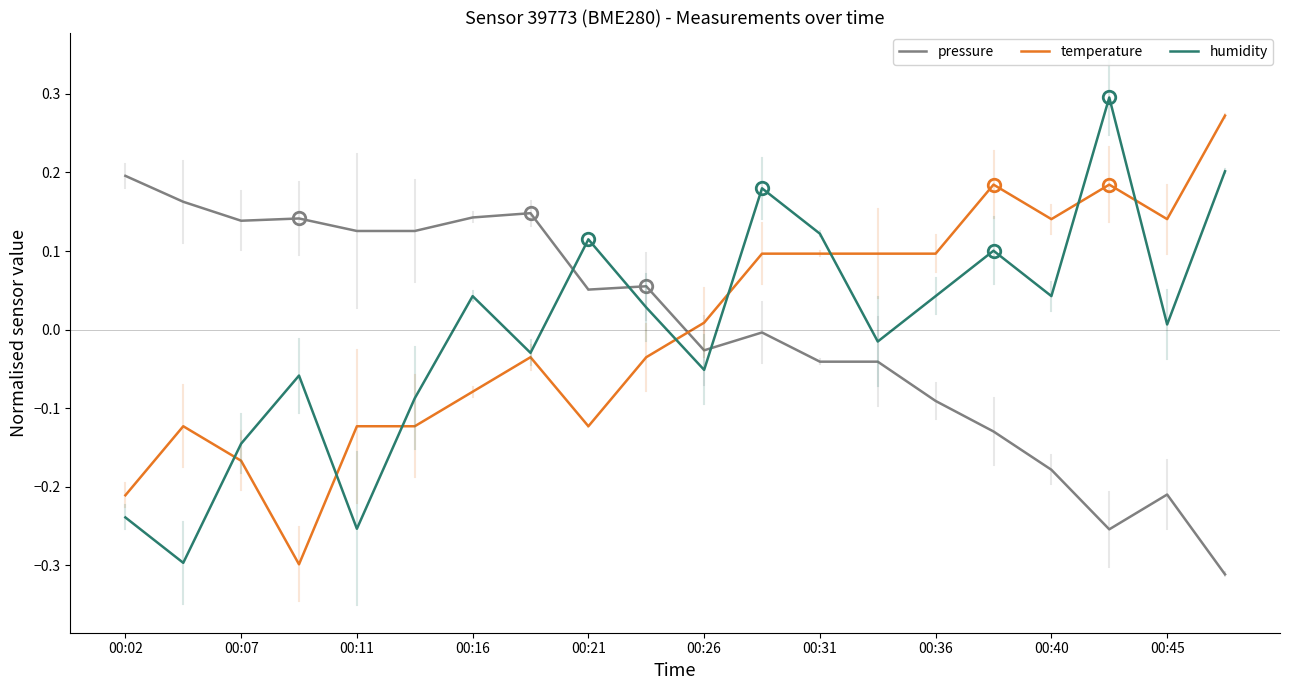

How many lines are shown in the chart?

3